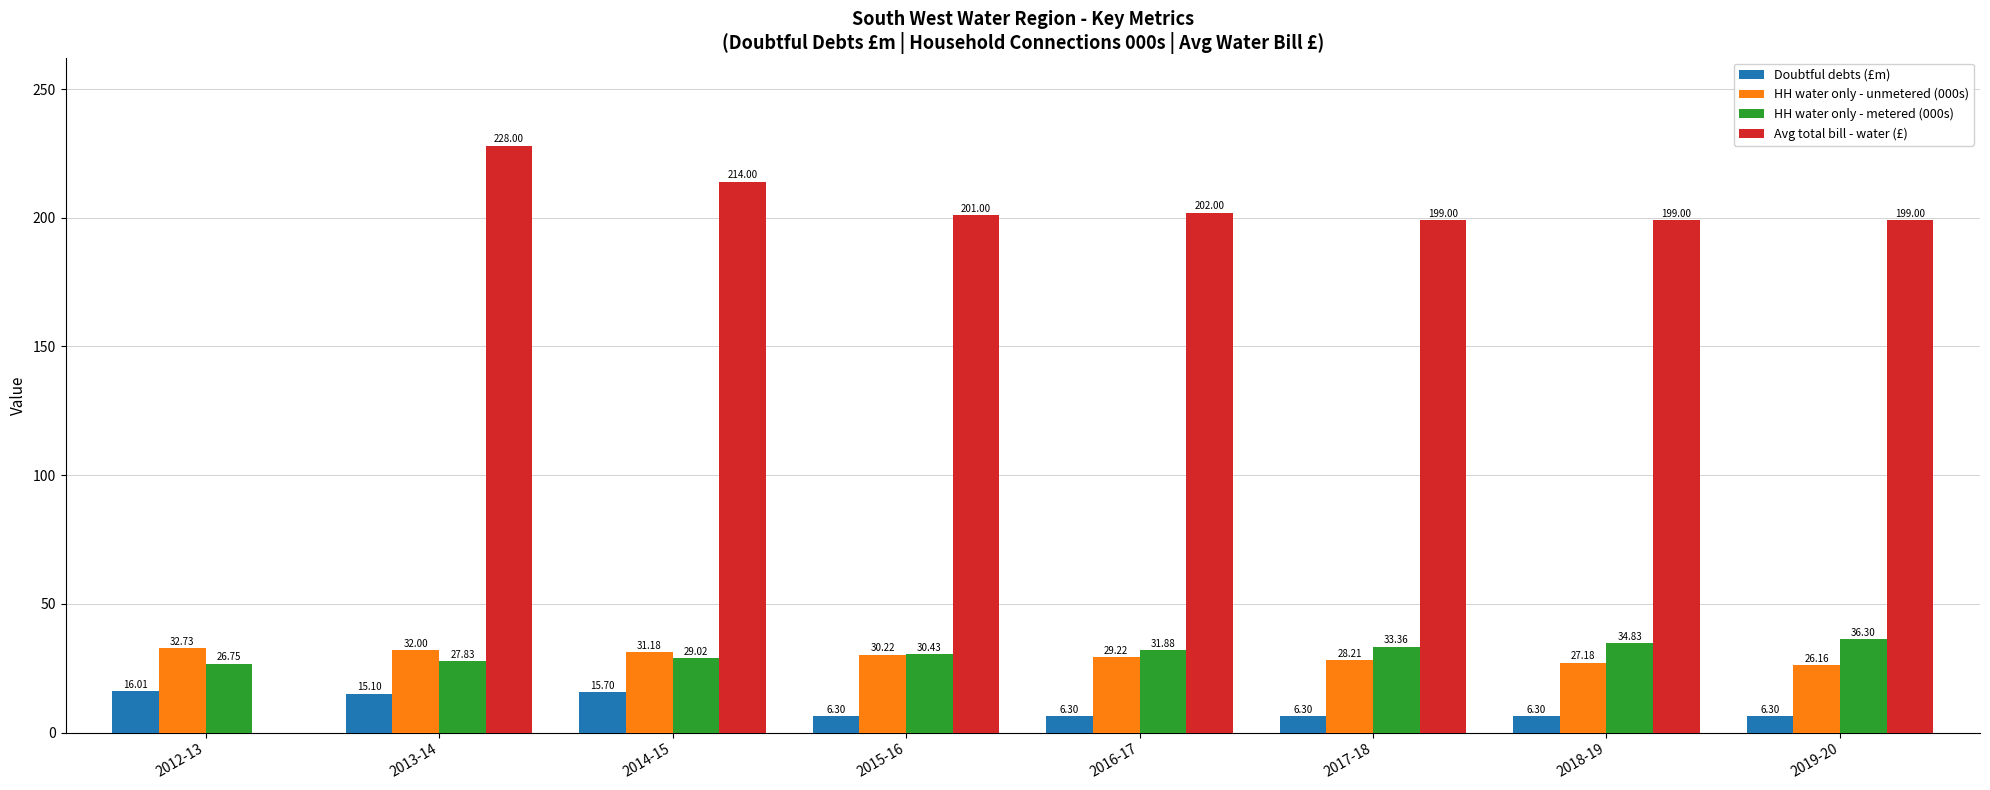

Between 2018-19 and 2019-20, which series saw the biggest shift?

HH water only - metered (000s)